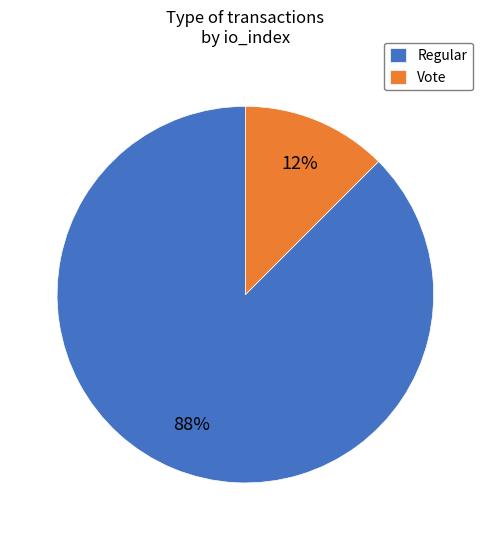

How many segments does this pie chart have?

2